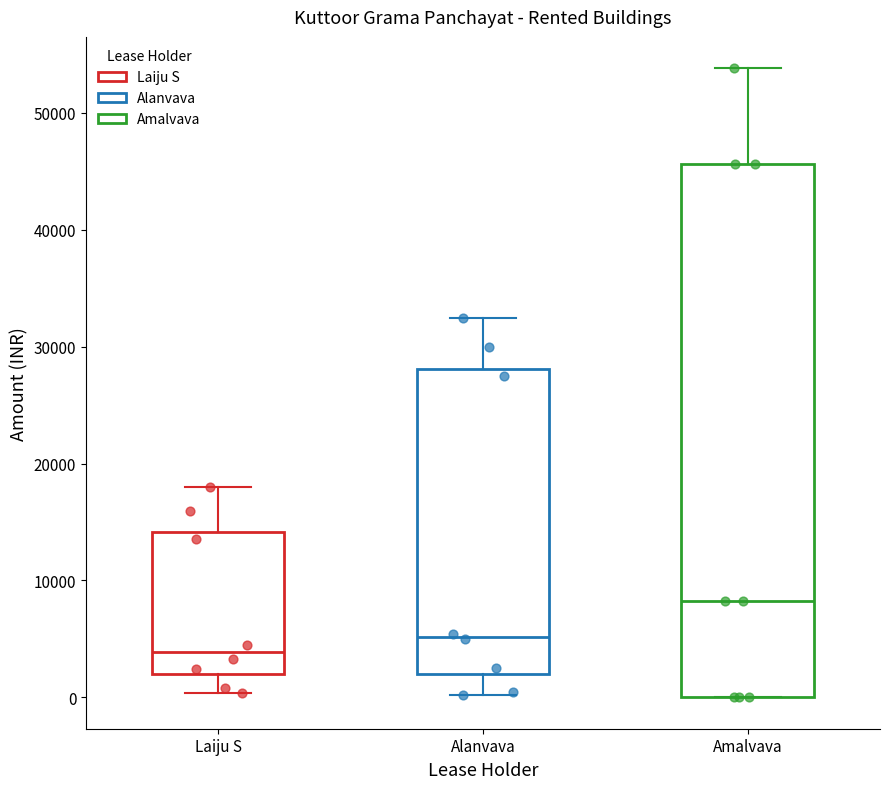

Reading left to right, transcribe this box plot: for each box, give where its median line is, the range the box spans, and where its two whiskers end, as read against the y-axis. The values are not printed on the chart, so give them approximately, as read against the axis.

Laiju S: median 4000, box 2000 to 14000, whiskers 0 to 18000
Alanvava: median 5000, box 2000 to 28000, whiskers 0 to 32000
Amalvava: median 8000, box 0 to 46000, whiskers 0 to 54000